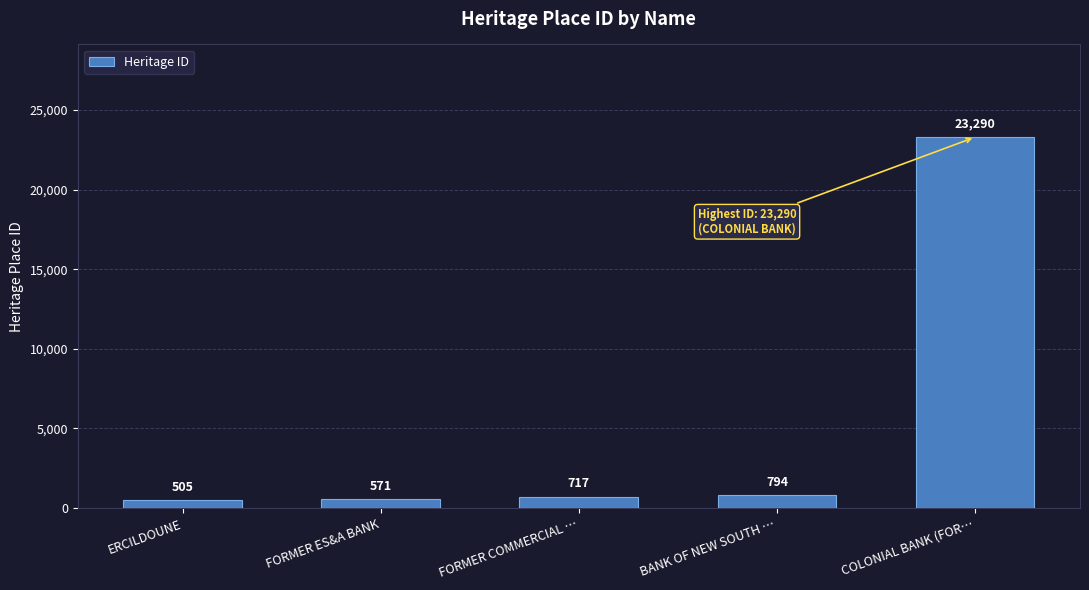

Where is the data nearest to the value 11897?

BANK OF NEW SOUTH …